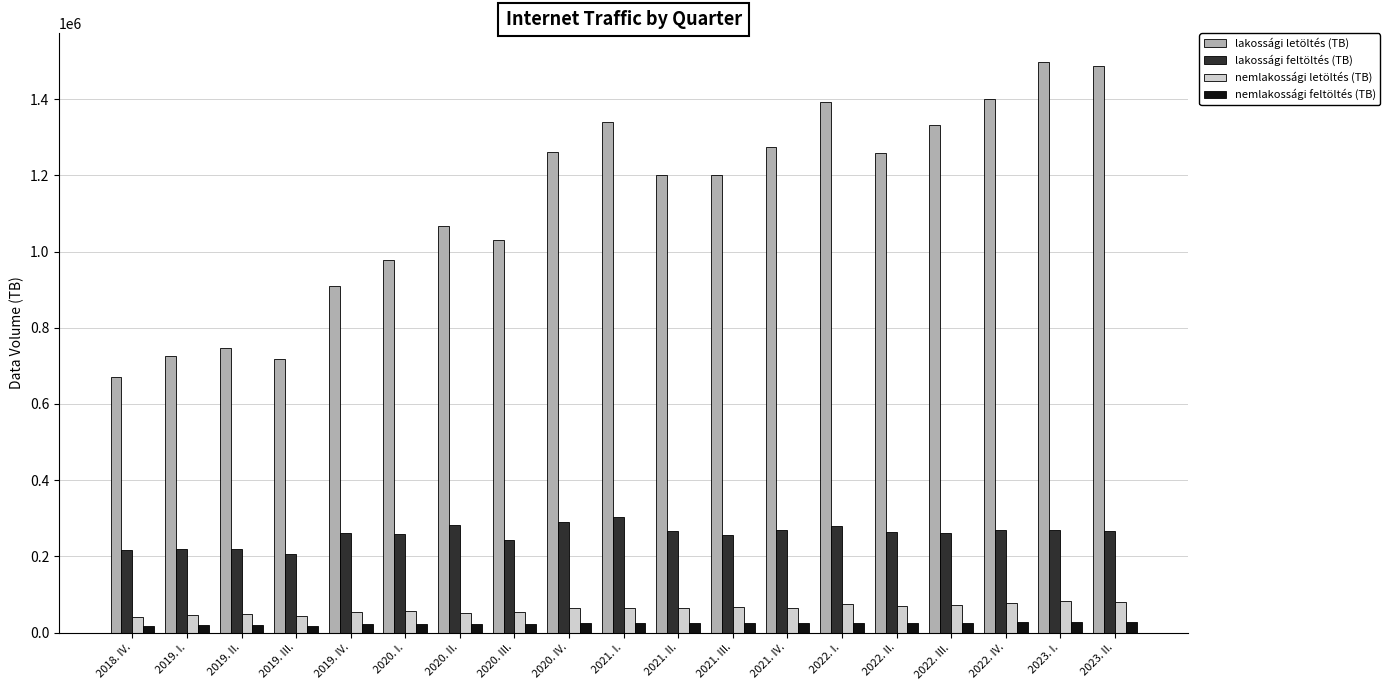

Which series has the largest total across all categories?

lakossági letöltés (TB)